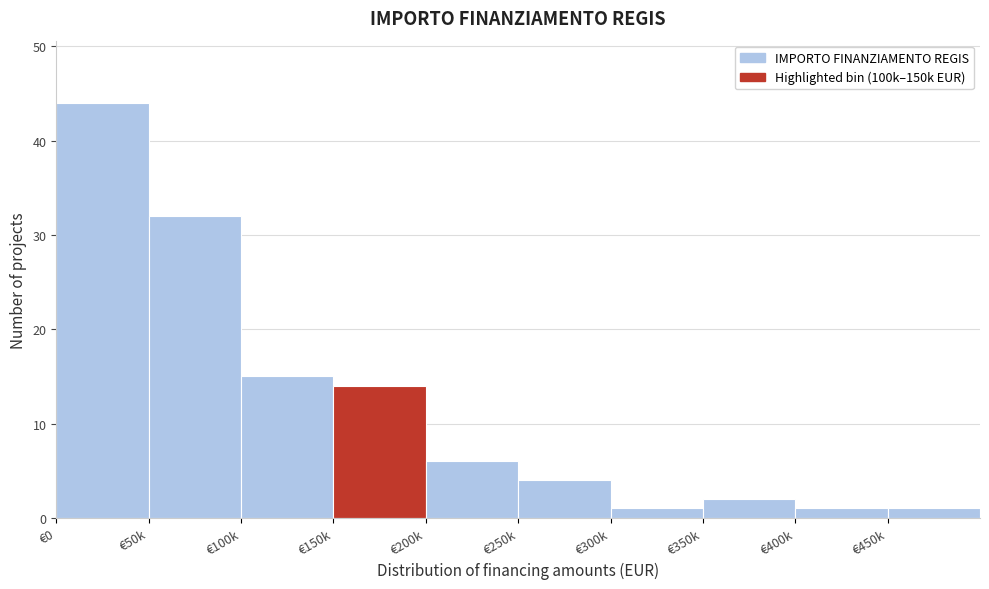

Reading left to right, list all the values displayed in this chart.

44	32	15	14	6	4	1	2	1	1